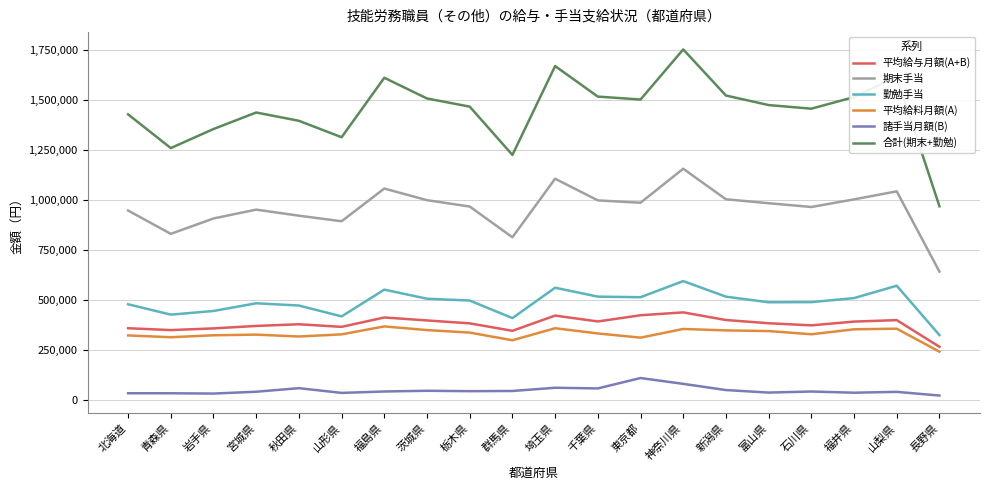

True or false: 期末手当 has more than 2 interior local peaks.

True